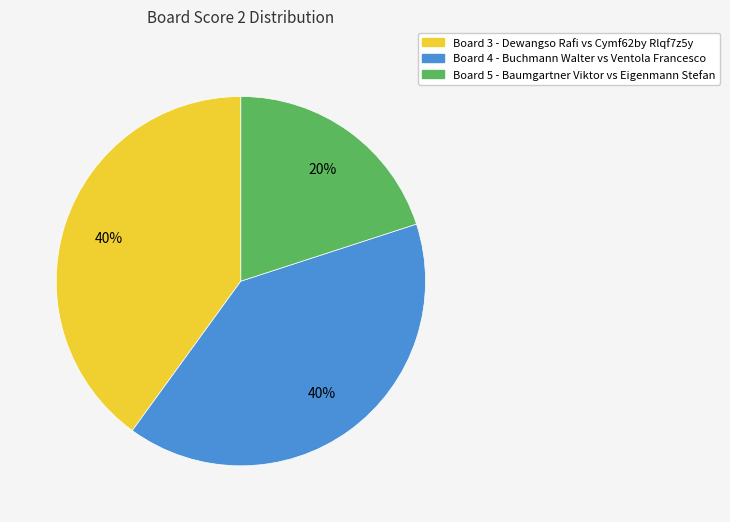

How many segments does this pie chart have?

3